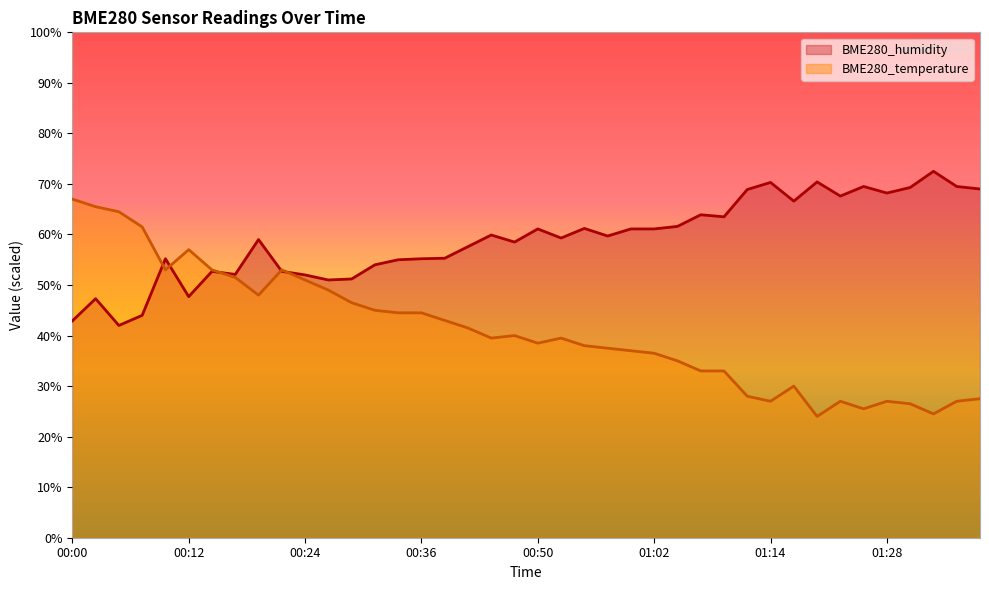

Reading left to right, what are all the values shown in this chart?

BME280_humidity: 42.9	47.3	42.0	44.0	55.2	47.7	52.7	52.1	59.0	52.7	52.0	51.0	51.2	54.0	55.0	55.2	55.3	57.6	59.9	58.5	61.1	59.3	61.2	59.7	61.1	61.1	61.6	63.9	63.5	68.9	70.3	66.6	70.4	67.6	69.5	68.2	69.3	72.5	69.5	69.0
BME280_temperature: 67.0	65.5	64.5	61.5	53.0	57.0	53.0	51.5	48.0	53.0	51.0	49.0	46.5	45.0	44.5	44.5	43.0	41.5	39.5	40.0	38.5	39.5	38.0	37.5	37.0	36.5	35.0	33.0	33.0	28.0	27.0	30.0	24.0	27.0	25.5	27.0	26.5	24.5	27.0	27.5